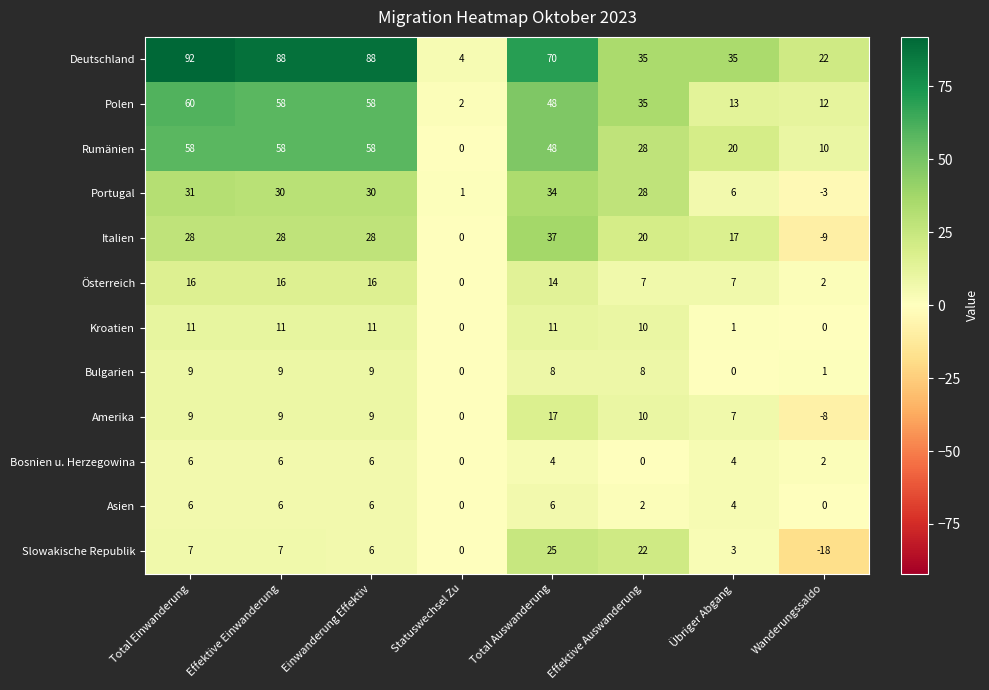

What is the difference between the maximum and minimum values in the Deutschland series?

88